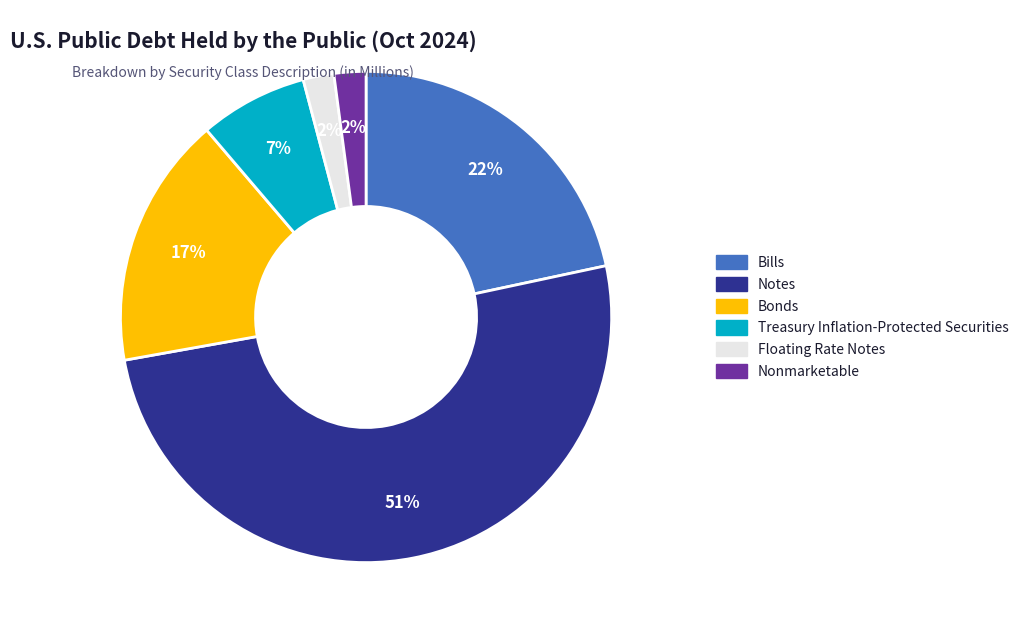

To the nearest percent, what percentage of the pie is Bonds?

17%